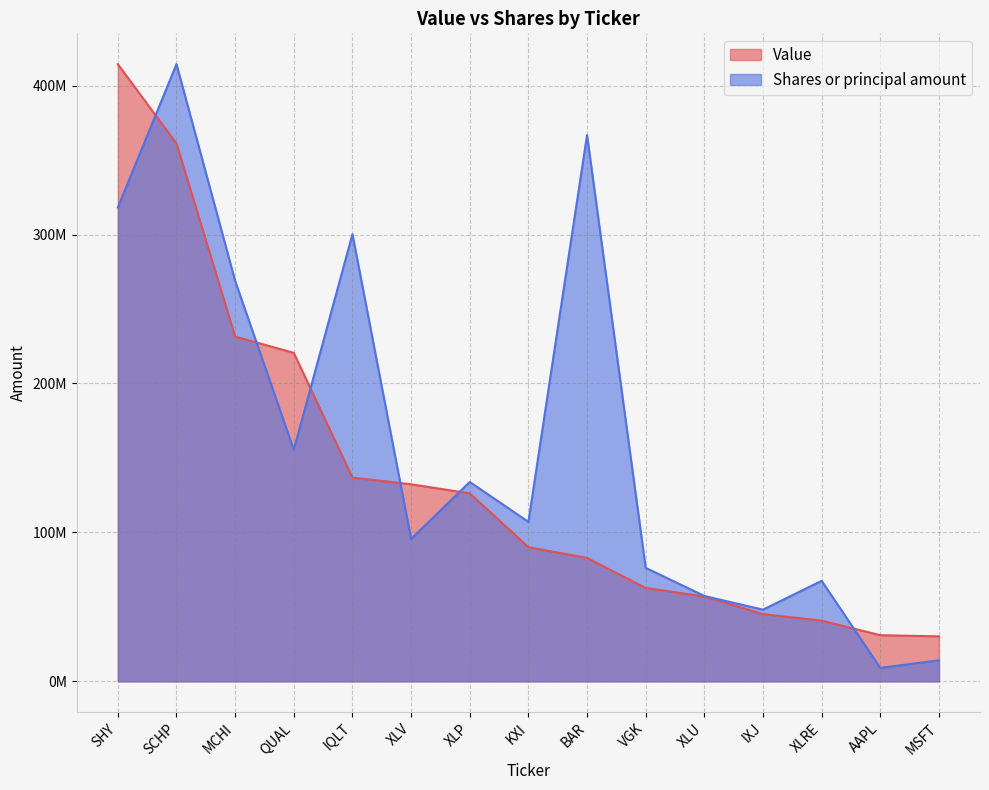

How many values in the Shares or principal amount series are below 107079024?

7